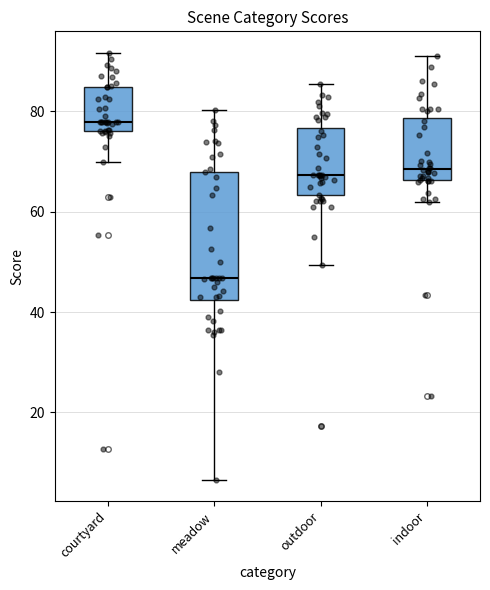

Which box's median line is the highest?

courtyard